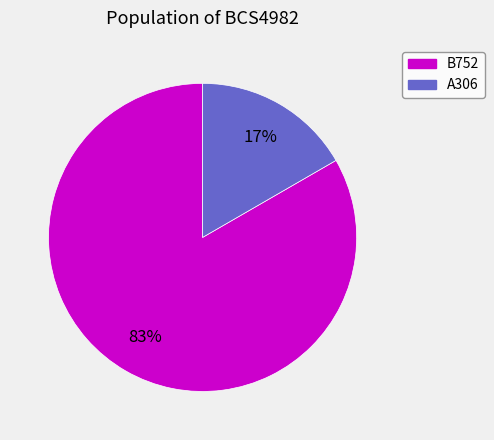

Combined, do A306 and B752 account for over 50%?

Yes